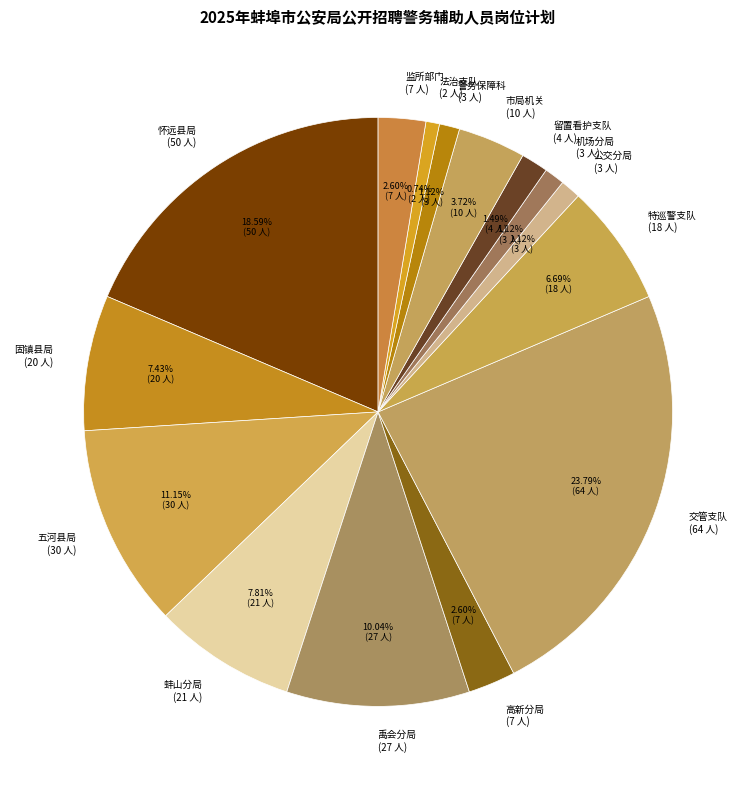

Combined, what portion of the pie is 公交分局 and 蚌山分局?

8.9%